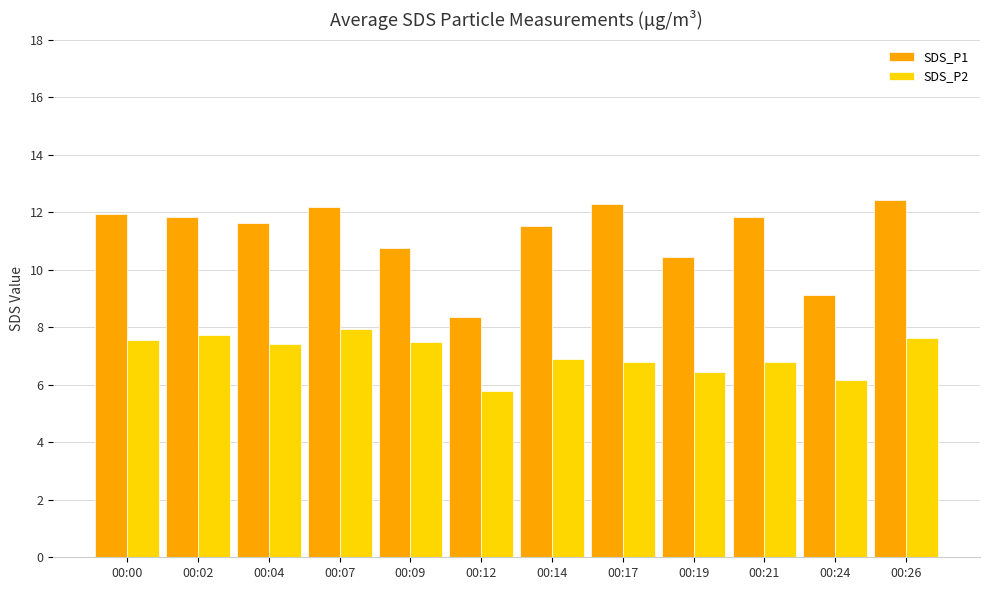

Is the value of SDS_P1 at 00:09 greater than the value of SDS_P2 at 00:21?

Yes